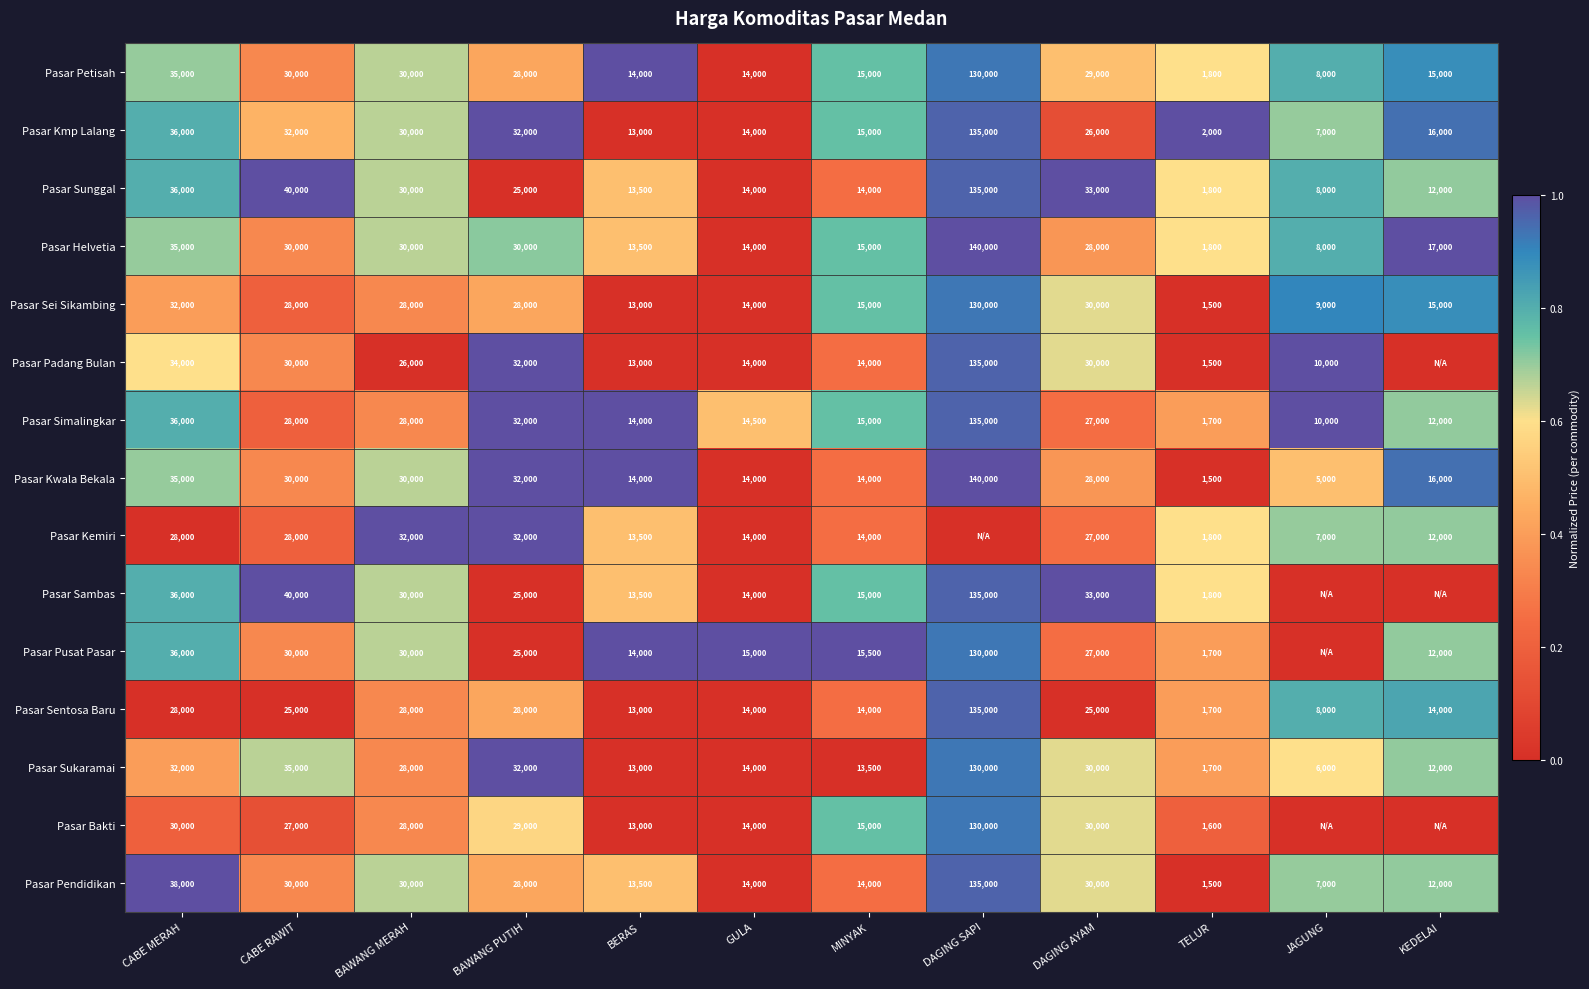

What is the difference between the Pasar Sentosa Baru values at BERAS and JAGUNG?

5000